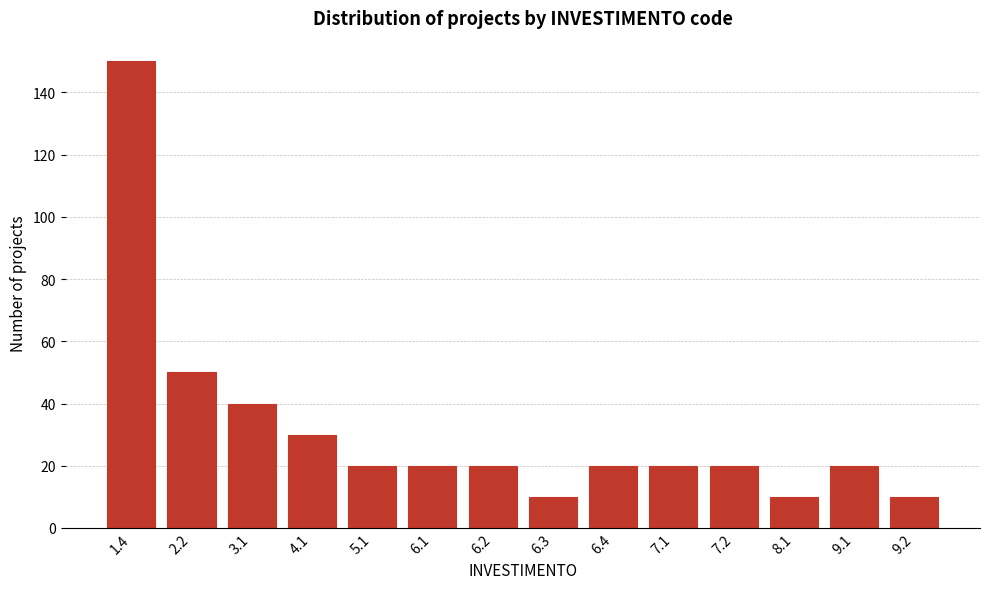

Reading left to right, transcribe all the data shown in this chart.

1.4=150	2.2=50	3.1=40	4.1=30	5.1=20	6.1=20	6.2=20	6.3=10	6.4=20	7.1=20	7.2=20	8.1=10	9.1=20	9.2=10